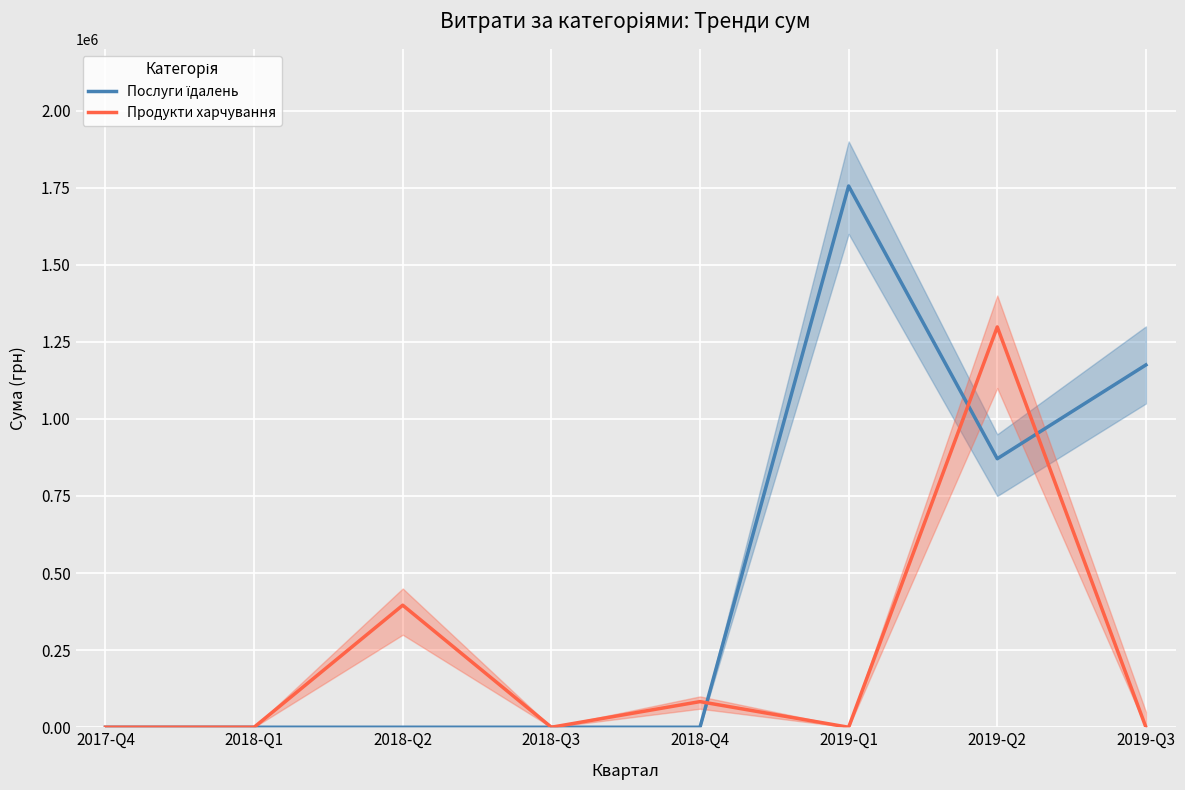

At 2019-Q2, list the series in order from smallest to largest.

Послуги їдалень, Продукти харчування